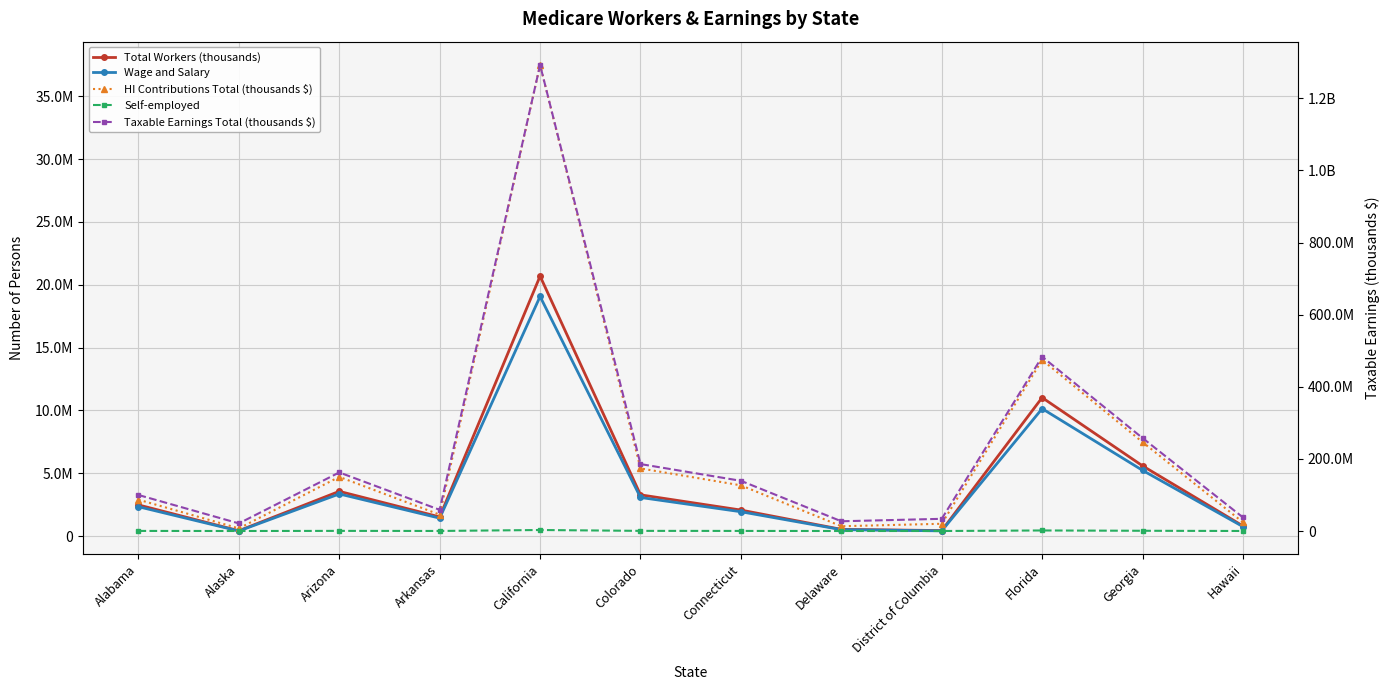

How many lines are shown in the chart?

5